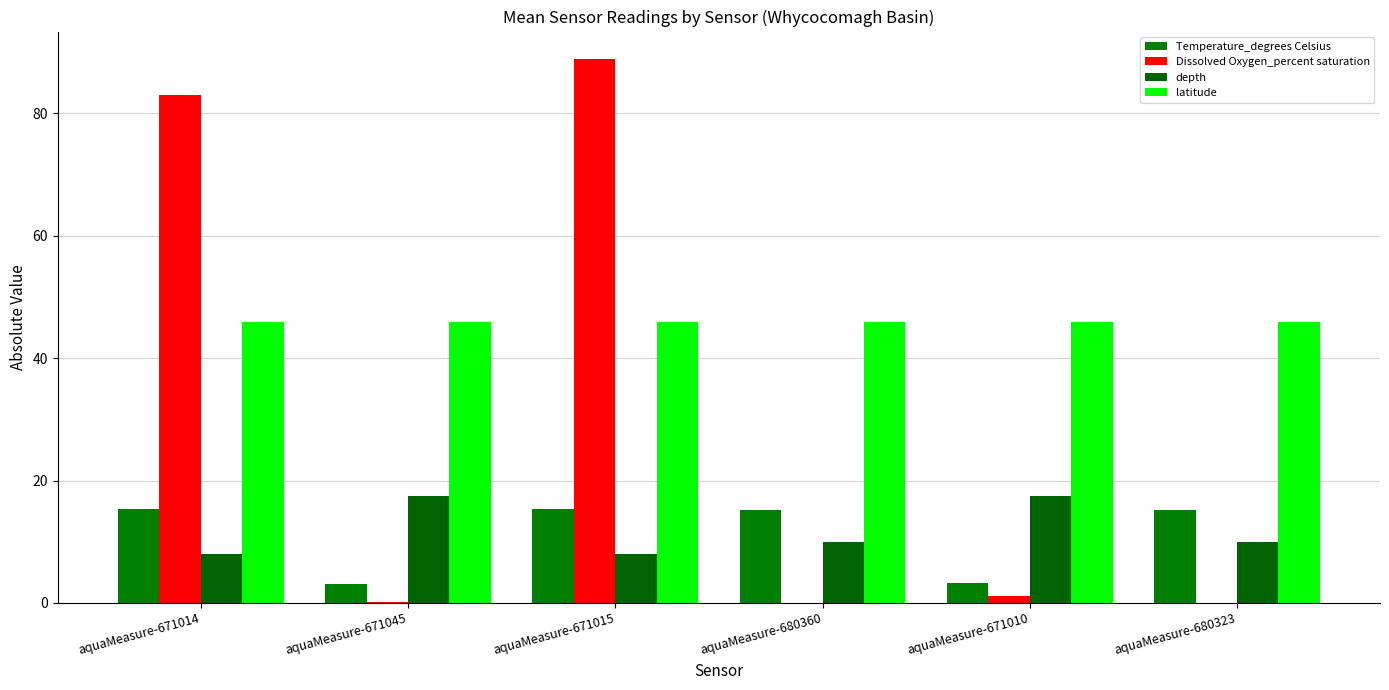

What is the sum of all latitude values?

275.7